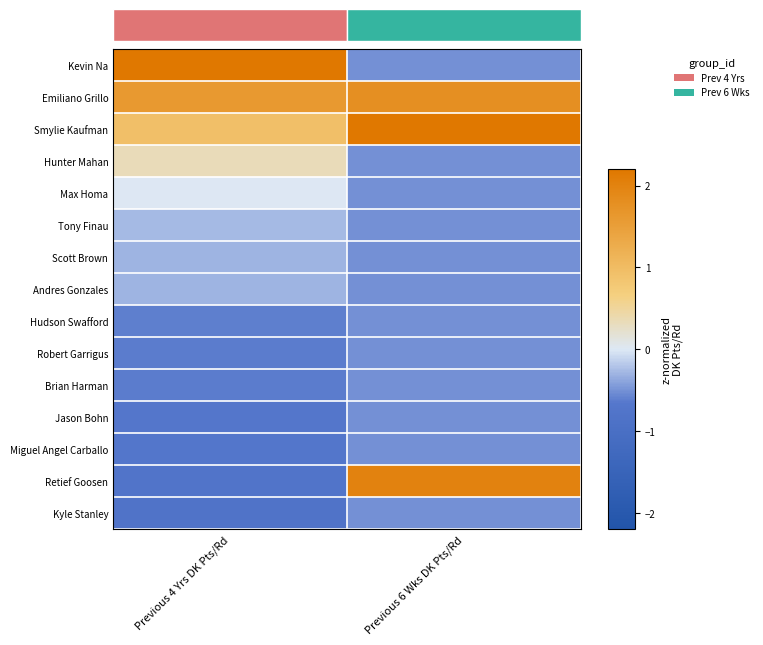

Rank the series by their maximum value, from lowest to highest.

Hudson Swafford, Robert Garrigus, Brian Harman, Jason Bohn, Miguel Angel Carballo, Kyle Stanley, Scott Brown, Andres Gonzales, Tony Finau, Max Homa, Hunter Mahan, Emiliano Grillo, Retief Goosen, Smylie Kaufman, Kevin Na